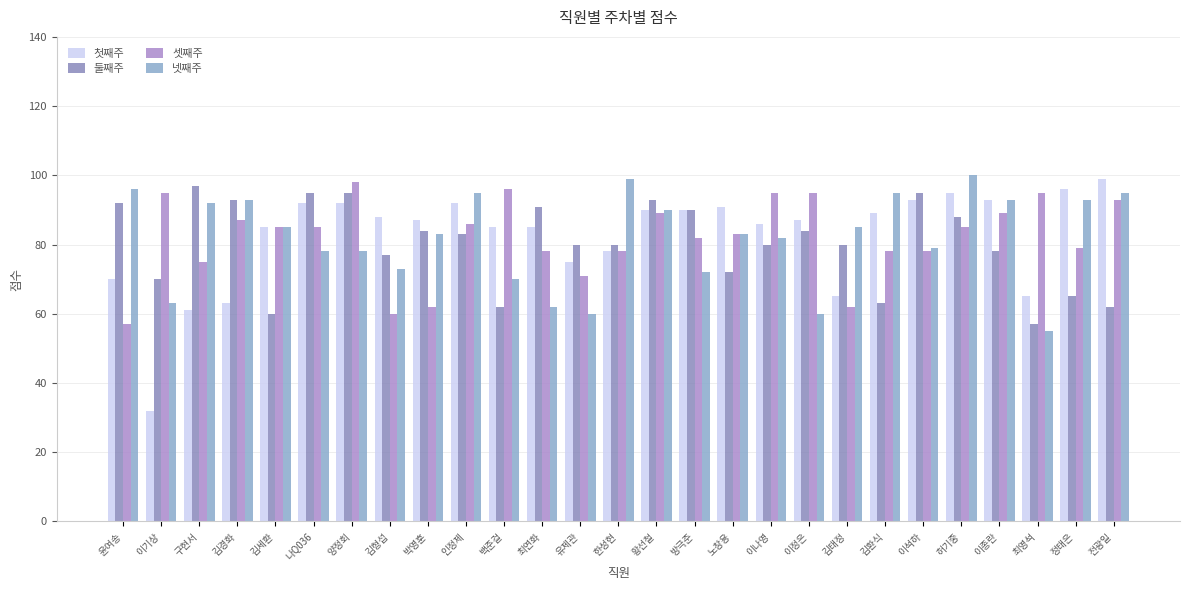

What is the spread (max minus min) of values at 최연화?

29